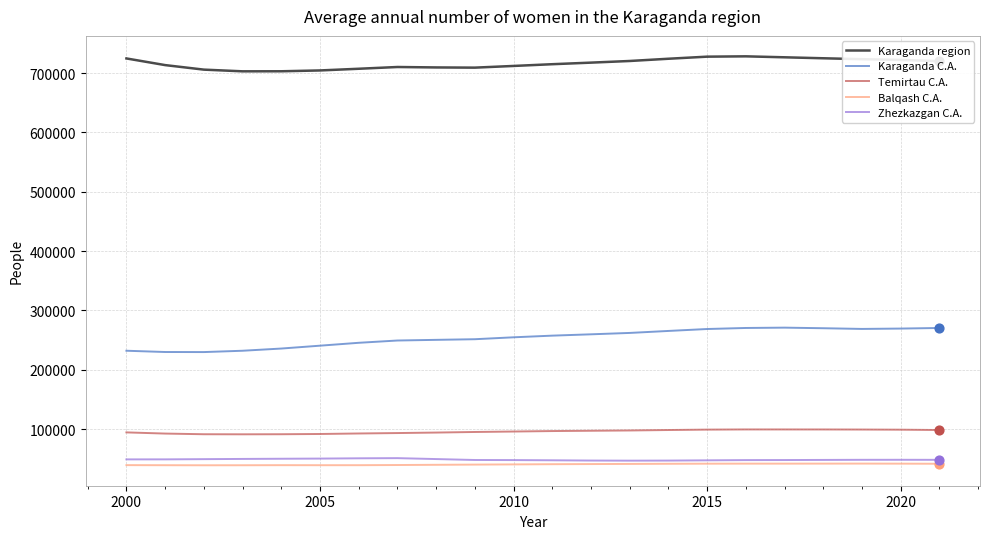

Which series has the largest total across all categories?

Karaganda region